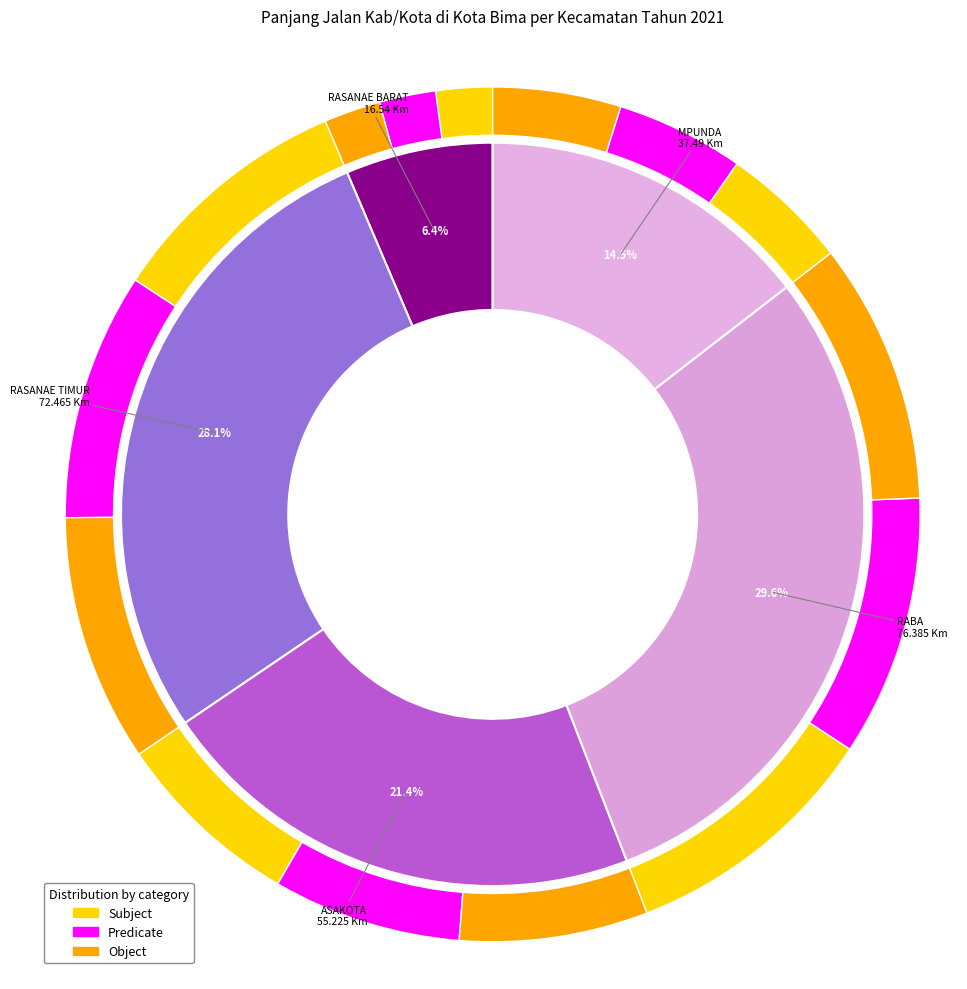

Rank the categories by value from highest to lowest.

RABA, RASANAE TIMUR, ASAKOTA, MPUNDA, RASANAE BARAT